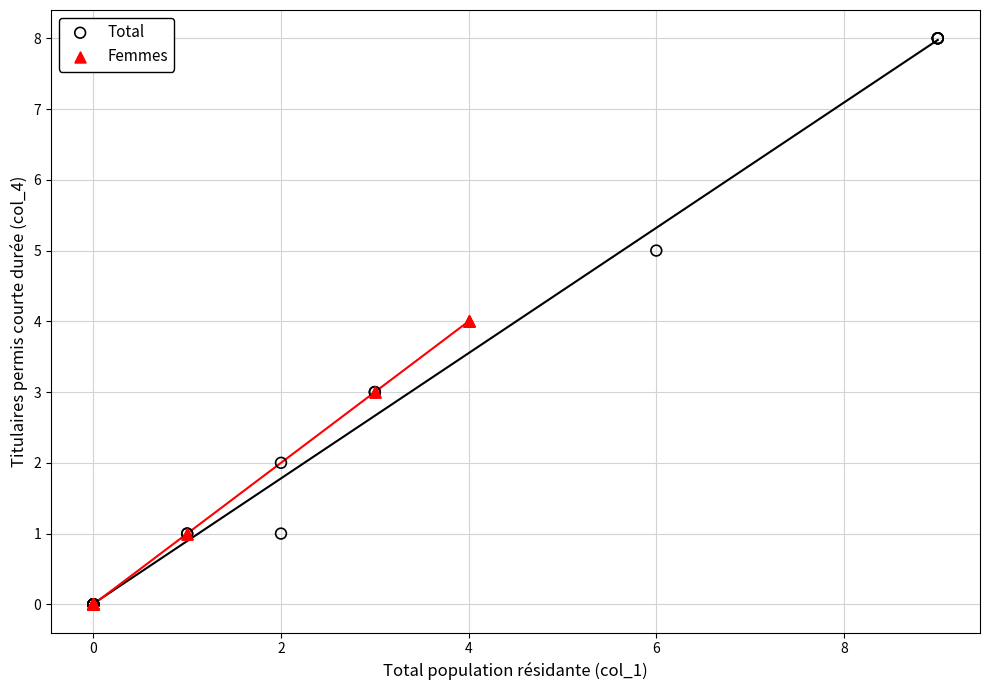

Which series reaches the maximum Y coordinate?

Total